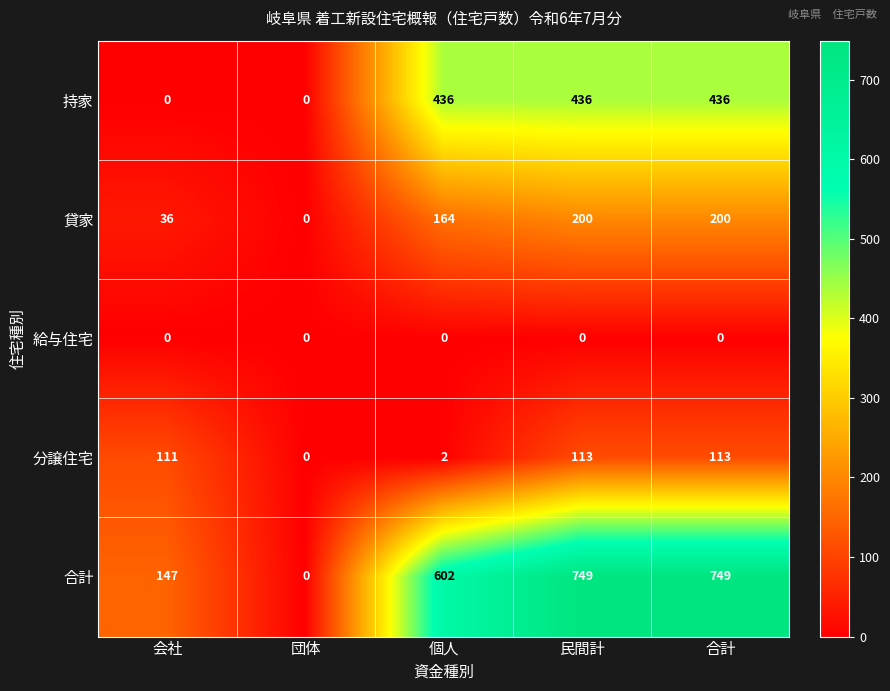

Where is 合計 nearest to the value 374?

会社